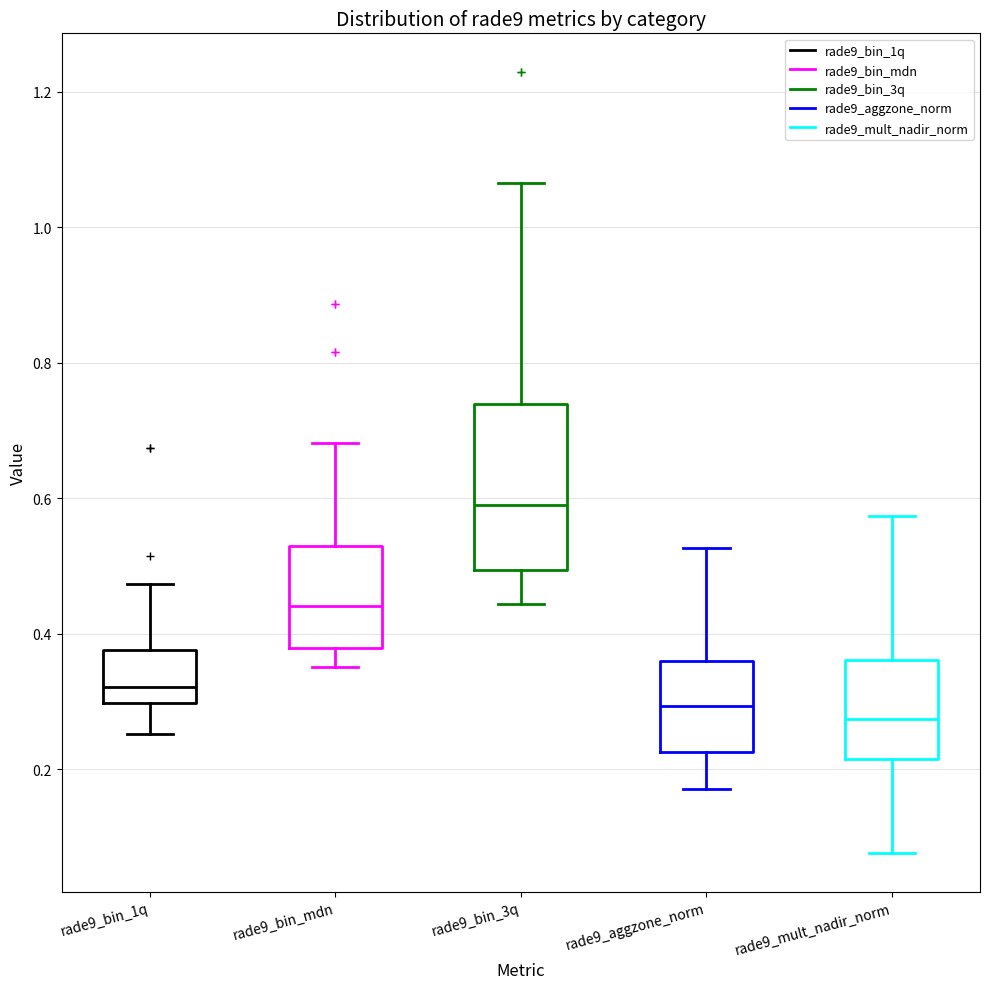

Reading left to right, read every box against the y-axis: the position of its median line, the range the box covers, and the ends of its whiskers. The values are not printed on the chart, so give them approximately, as read against the axis.

rade9_bin_1q: median 0.32, box 0.30 to 0.38, whiskers 0.26 to 0.48
rade9_bin_mdn: median 0.44, box 0.38 to 0.52, whiskers 0.36 to 0.68
rade9_bin_3q: median 0.60, box 0.50 to 0.74, whiskers 0.44 to 1.06
rade9_aggzone_norm: median 0.30, box 0.22 to 0.36, whiskers 0.18 to 0.52
rade9_mult_nadir_norm: median 0.28, box 0.22 to 0.36, whiskers 0.08 to 0.58